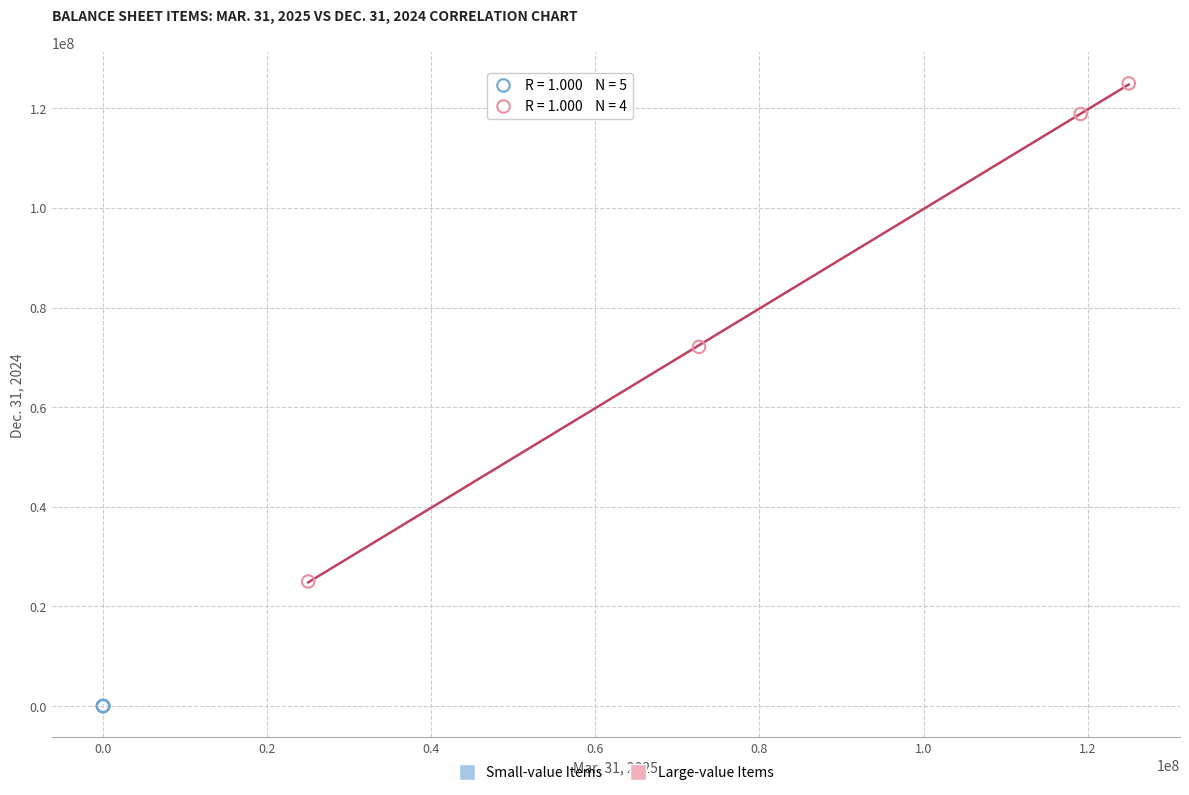

Which series has the largest Y range (max minus min)?

Large-value Items